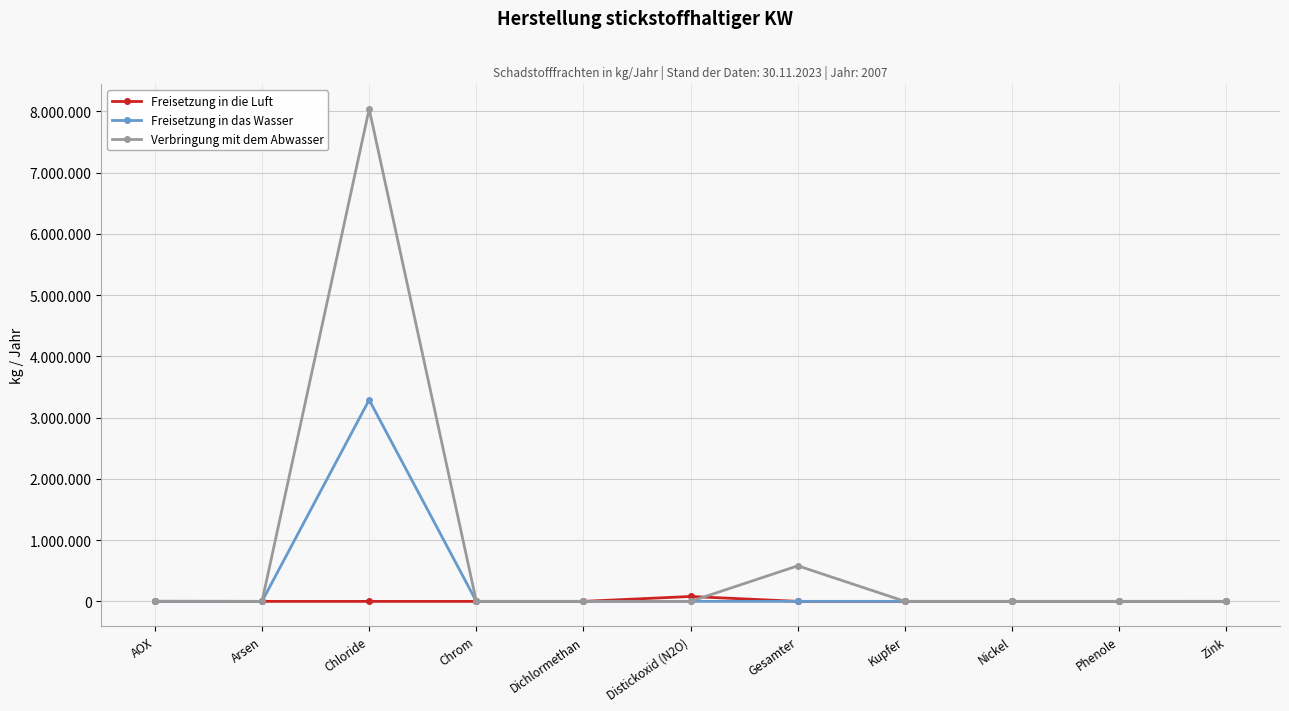

Which has a higher value, Zink or Arsen?

Zink